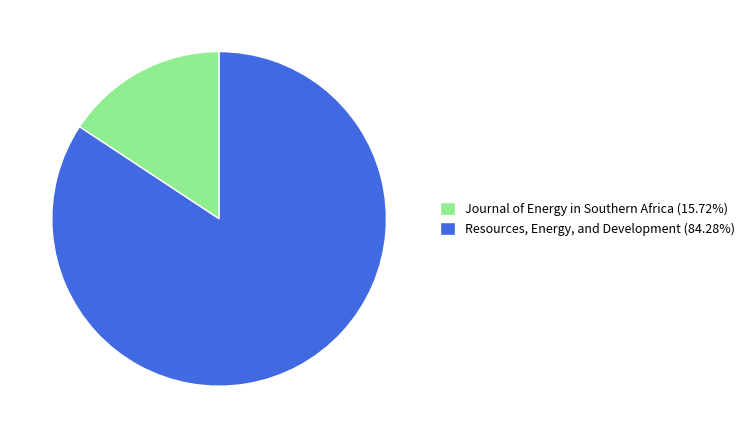

Between Resources, Energy, and Development and Journal of Energy in Southern Africa, which is larger?

Resources, Energy, and Development